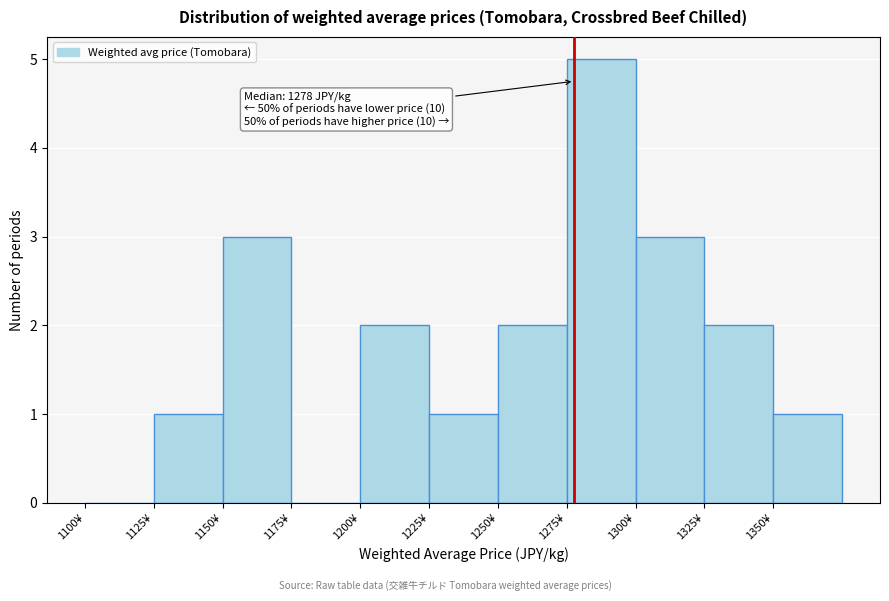

Which range on the x-axis has the tallest bar?

1275 to 1300